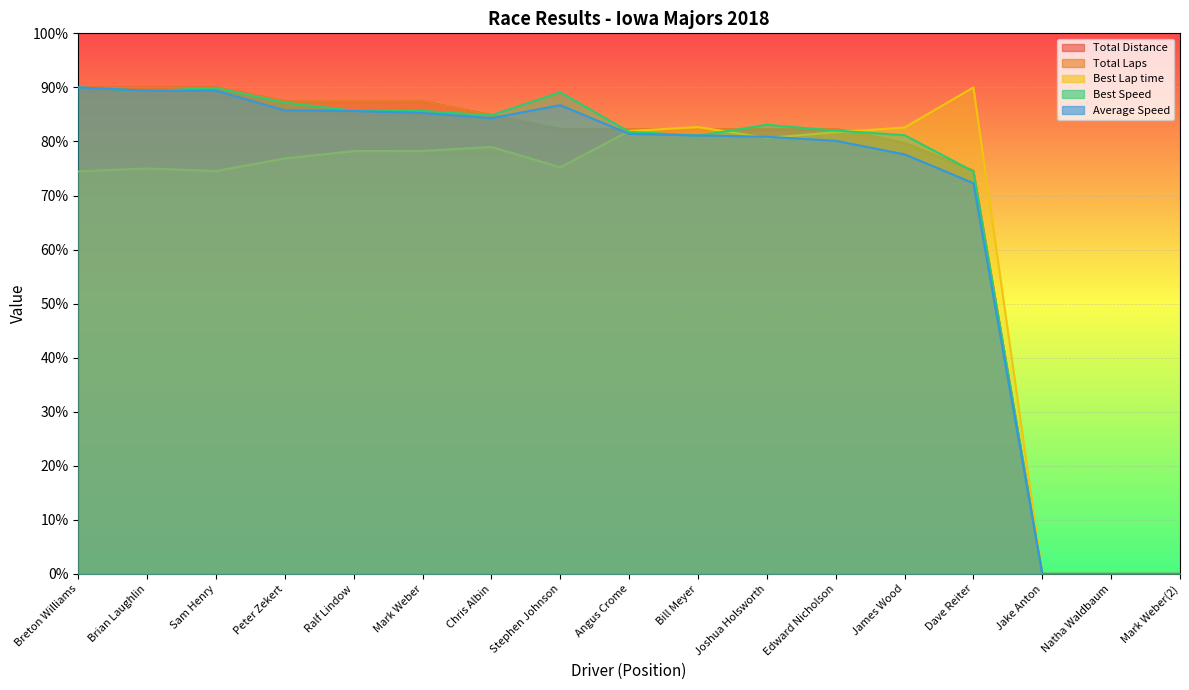

True or false: Average Speed and Total Laps intersect in this chart.

True